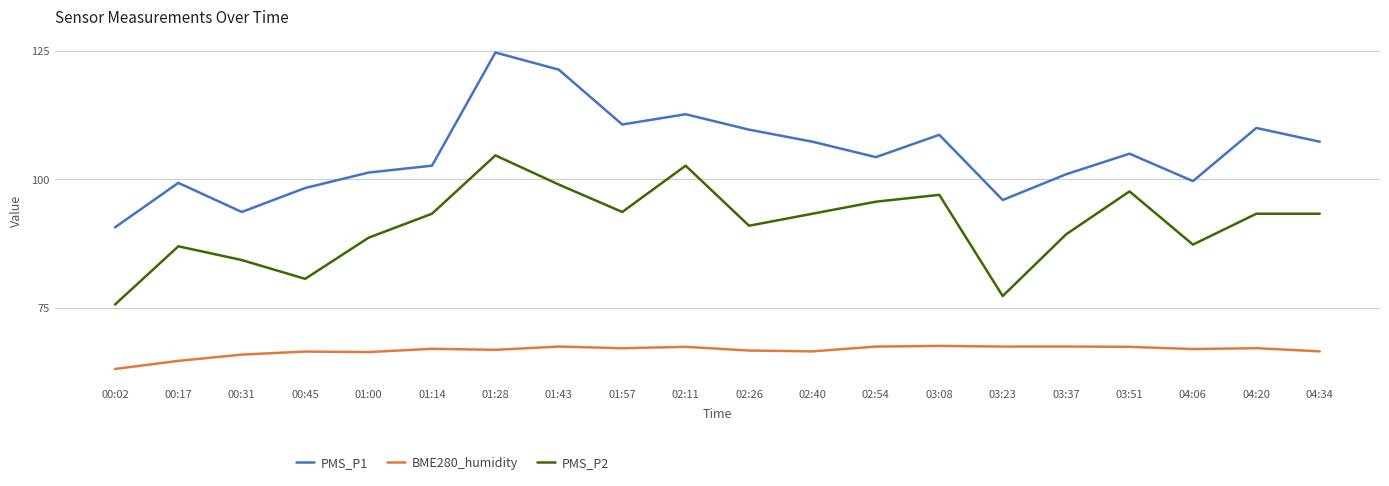

Which series has the largest range (max minus min)?

PMS_P1